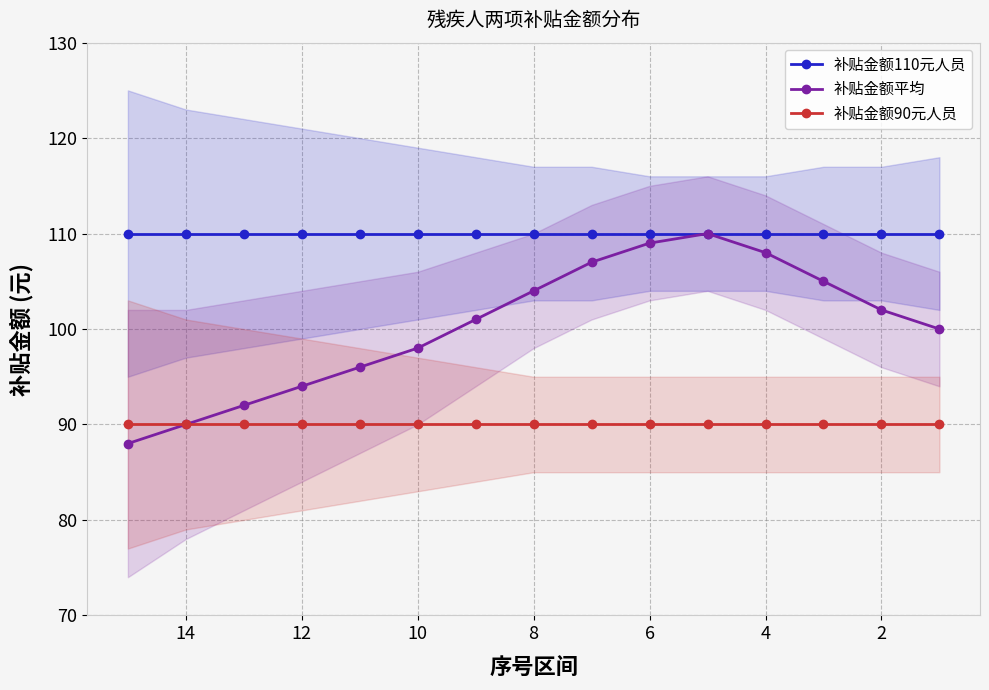

True or false: 补贴金额110元人员 has more than 2 points higher than both neighbors.

False